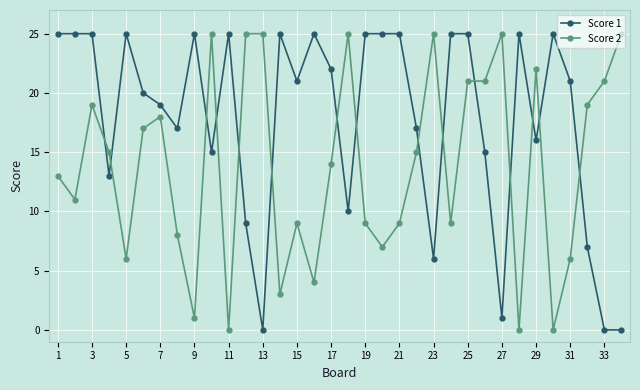

After their last crossing, which series has the higher values: Score 1 or Score 2?

Score 2